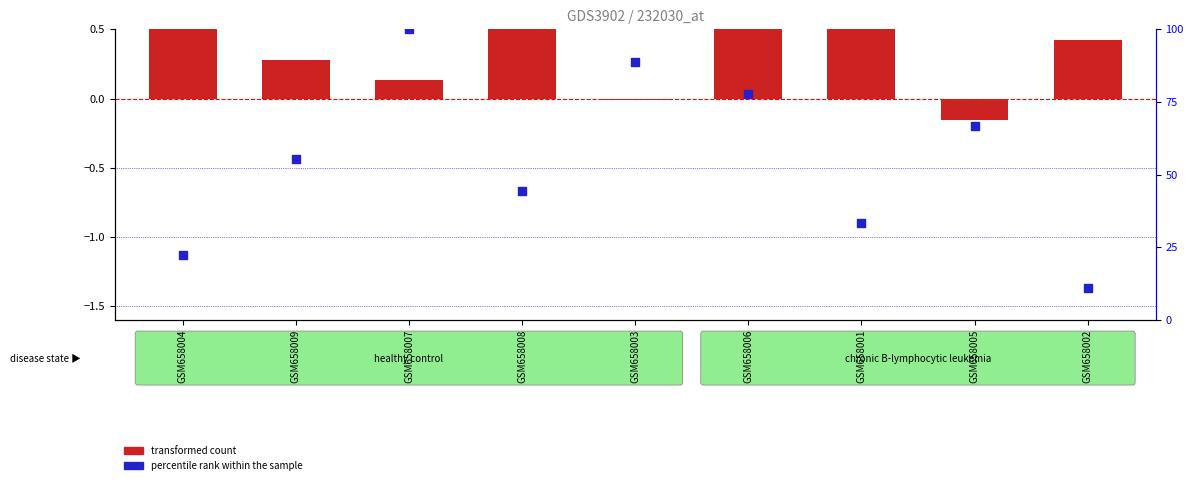

Which series has the largest Y range (max minus min)?

percentile rank within the sample